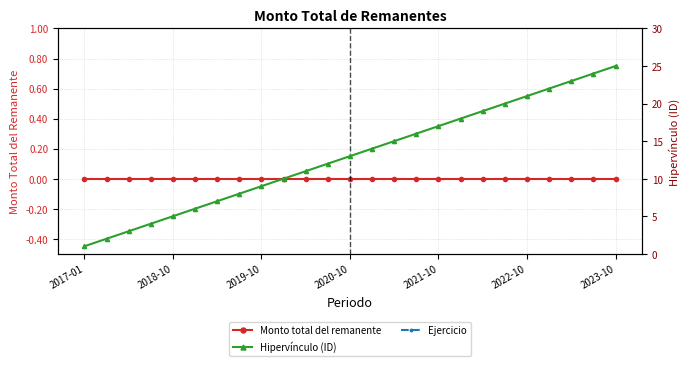

Is the value of Ejercicio at 8 greater than the value of Monto total del remanente at 22?

Yes